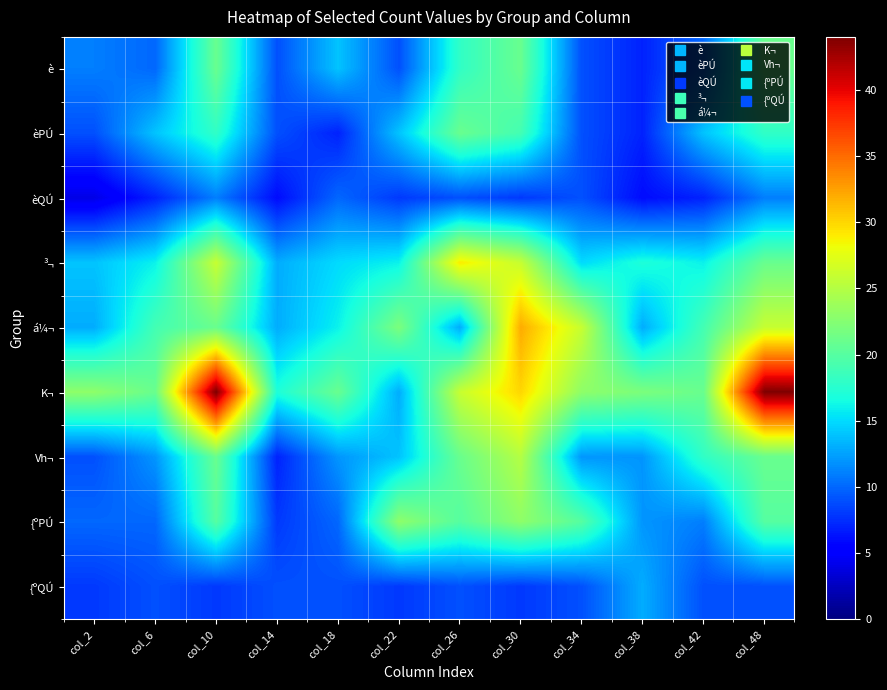

At which category is the sum across all series the highest?

col_30